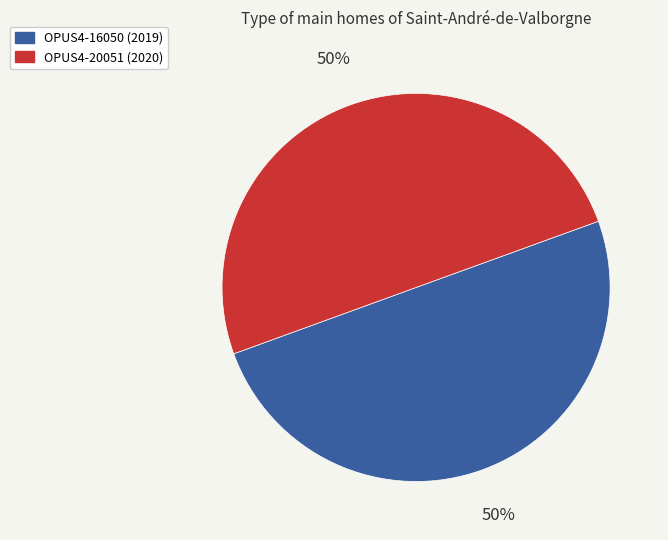

To the nearest percent, what portion does OPUS4-16050 (2019) represent?

50%